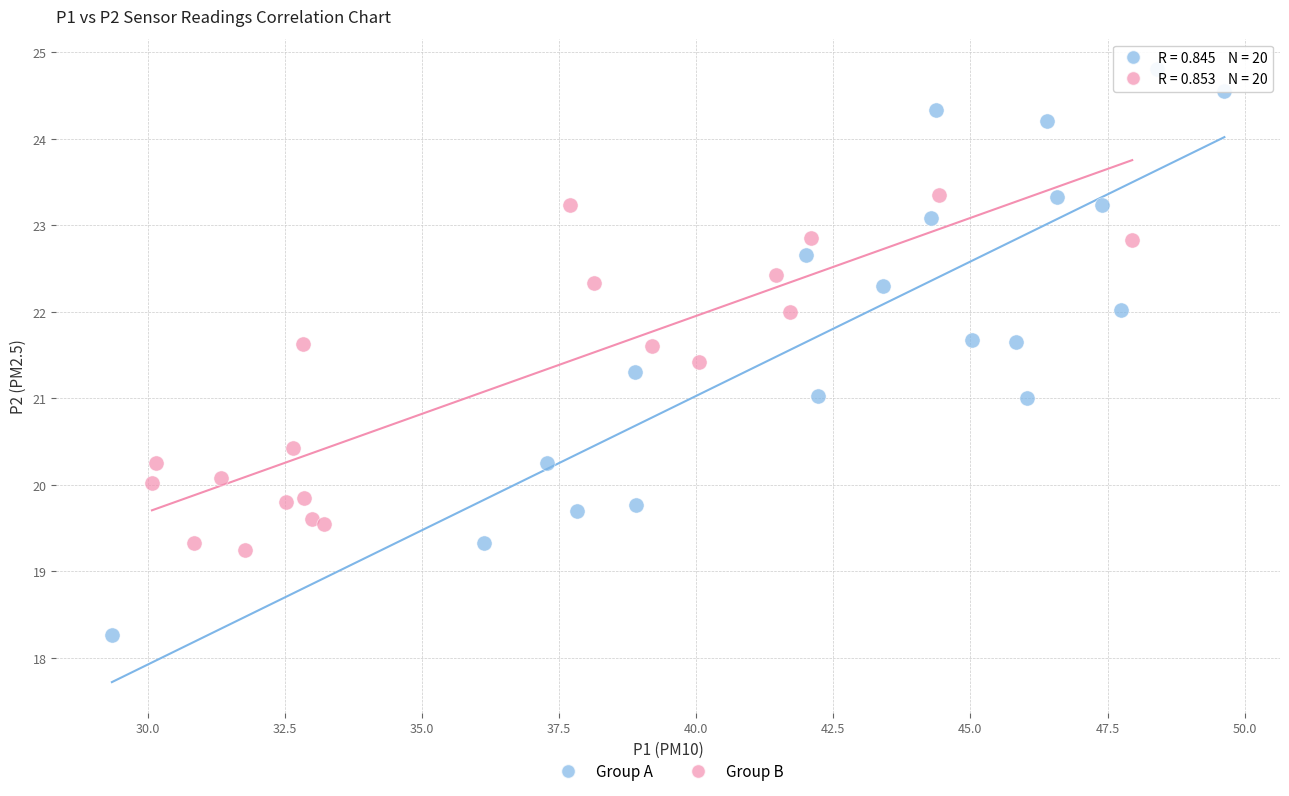

Which series reaches the maximum Y coordinate?

Group A